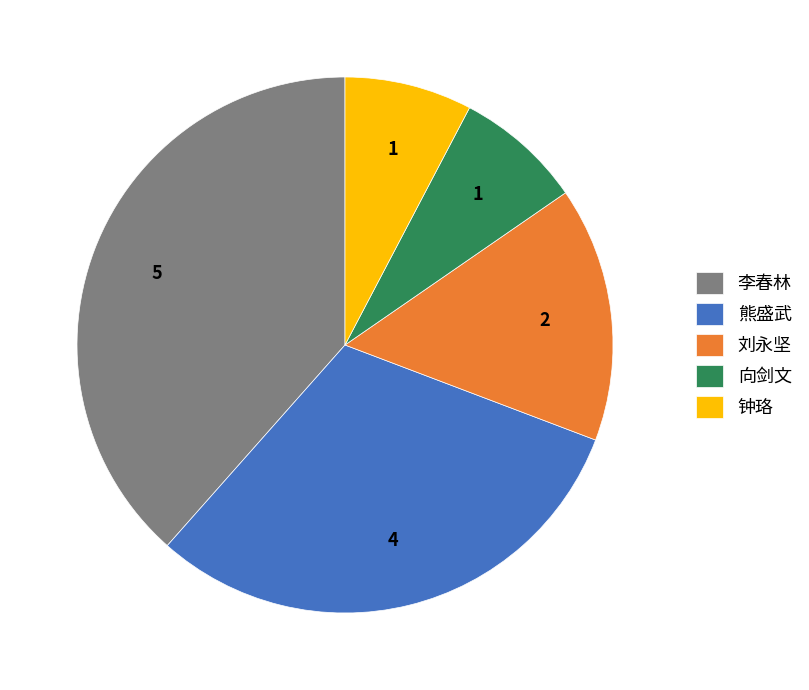

Does any single category account for the majority?

No